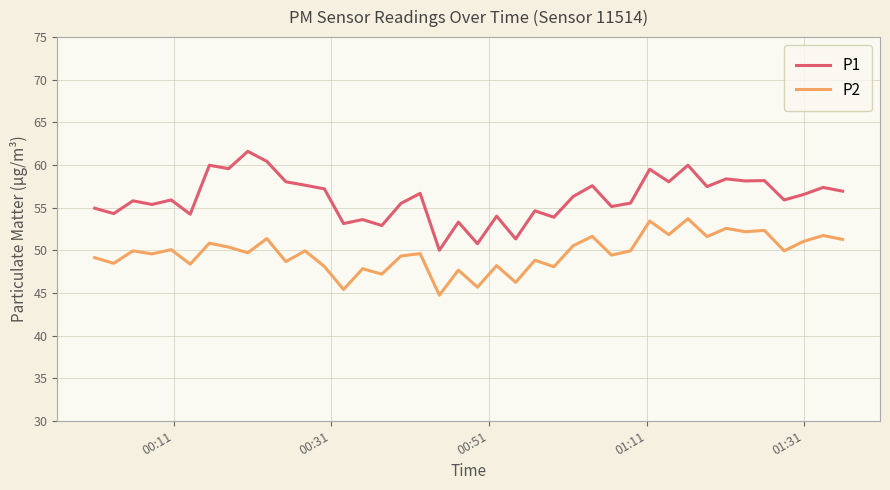

How many lines are shown in the chart?

2